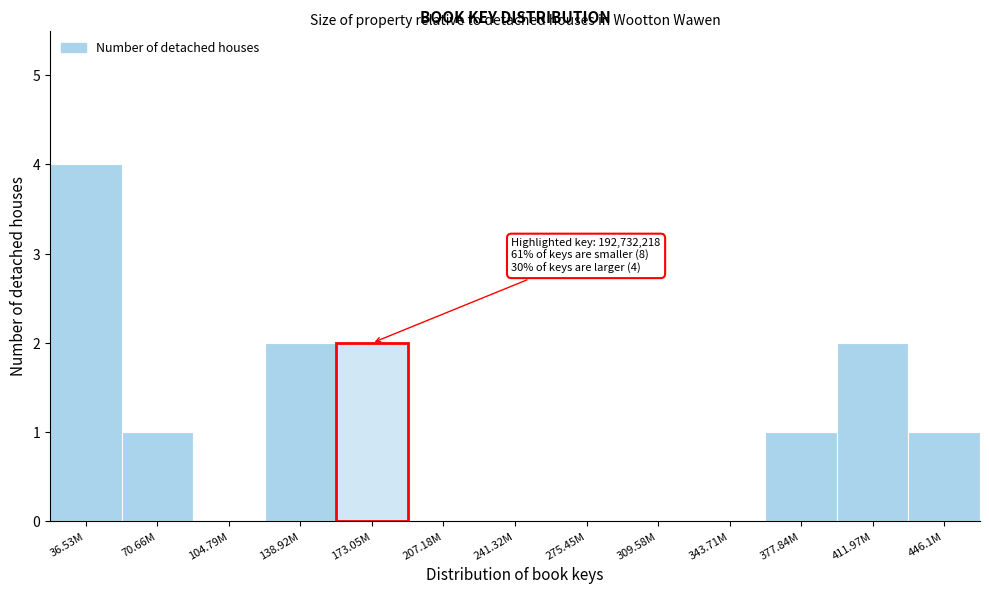

Reading right to left, extract all data points from this chart.

446.1M=1	411.97M=2	377.84M=1	343.71M=0	309.58M=0	275.45M=0	241.32M=0	207.18M=0	173.05M=2	138.92M=2	104.79M=0	70.66M=1	36.53M=4